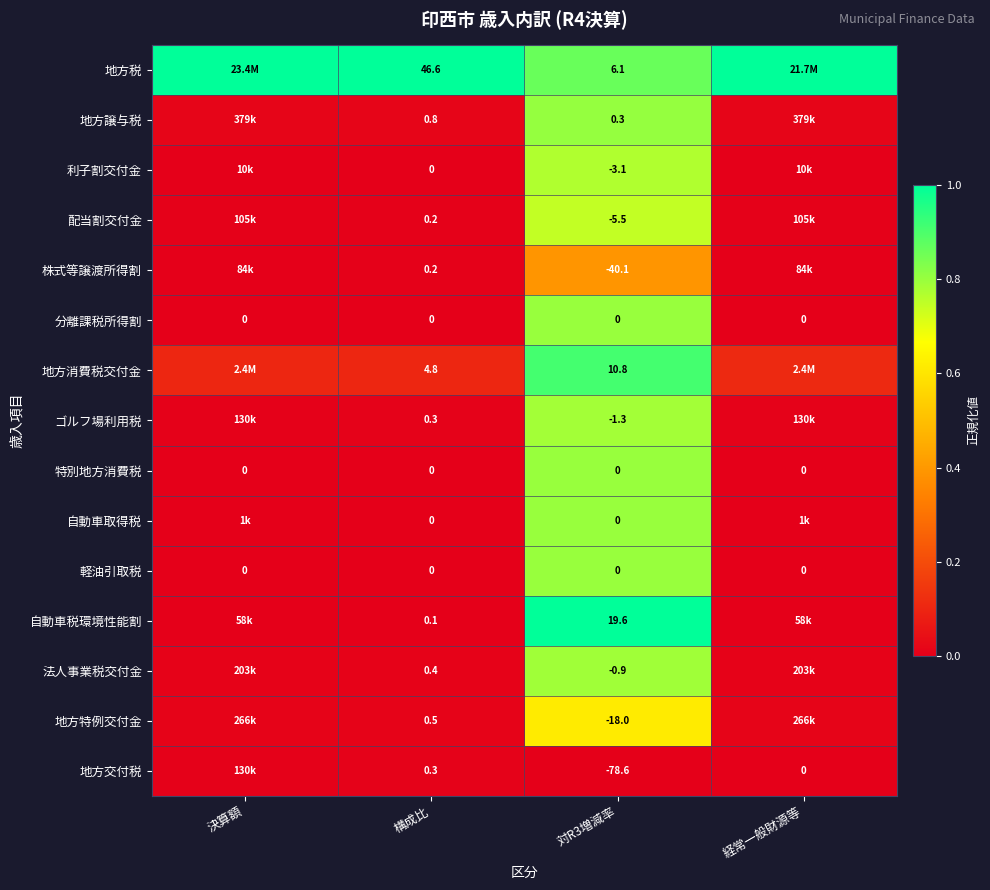

Which series changed the most between 構成比 and 対R3増減率?

地方交付税